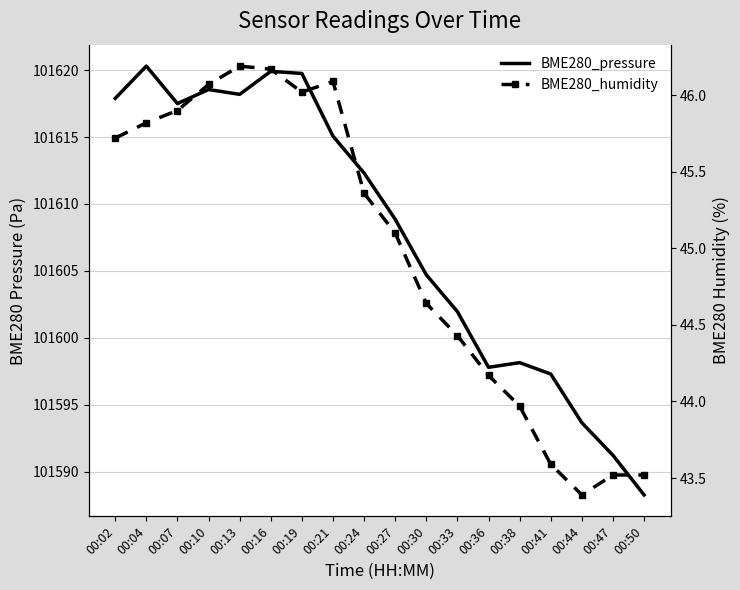

How many interior local valleys does the BME280_humidity series have?

2